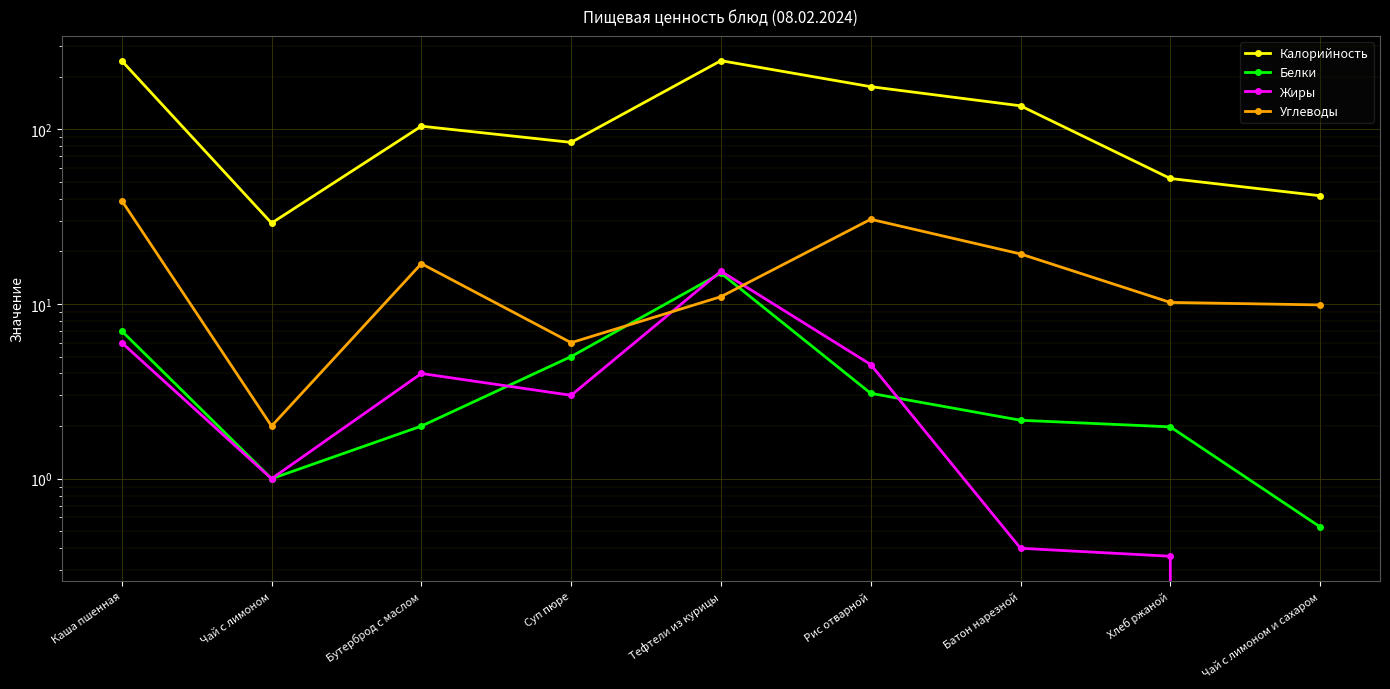

In Белки, how many points are higher than both neighbors (excluding endpoints)?

1